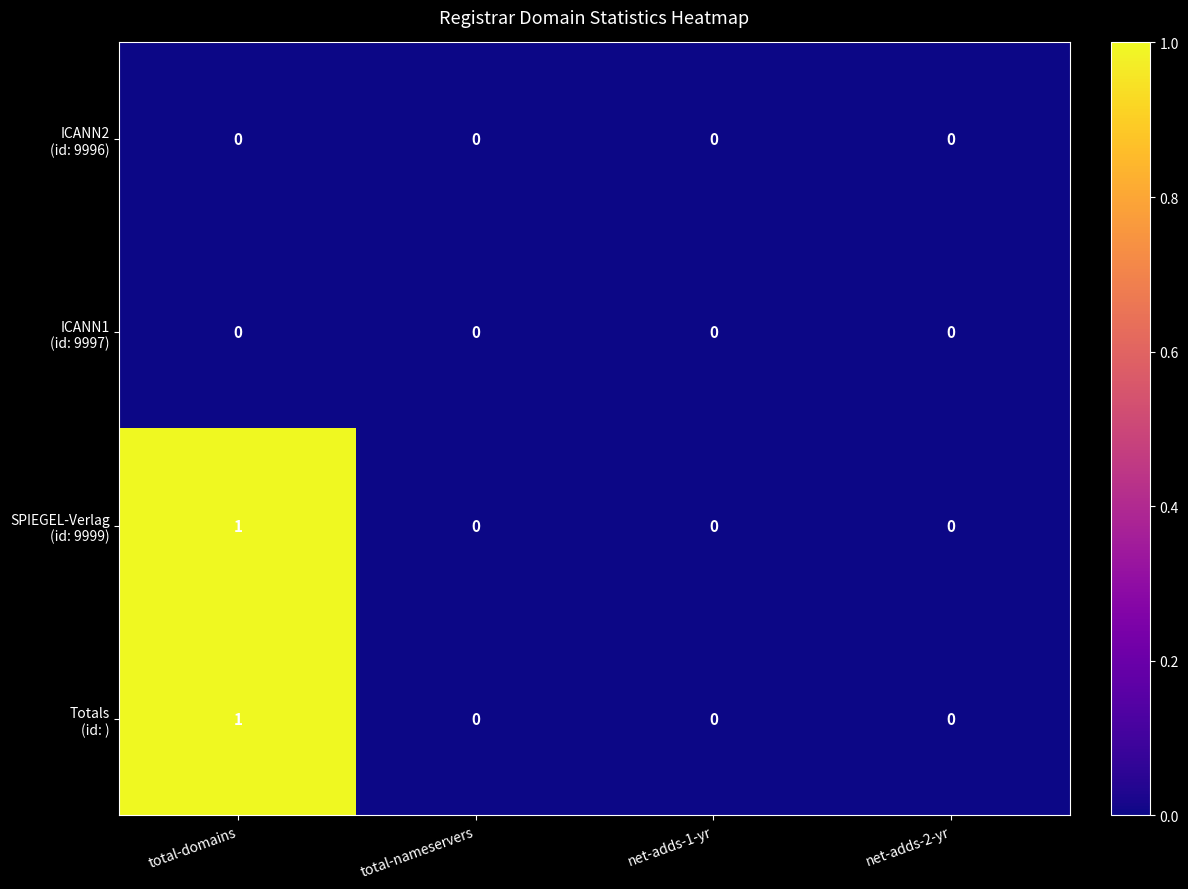

At which category is the sum across all series the highest?

total-domains